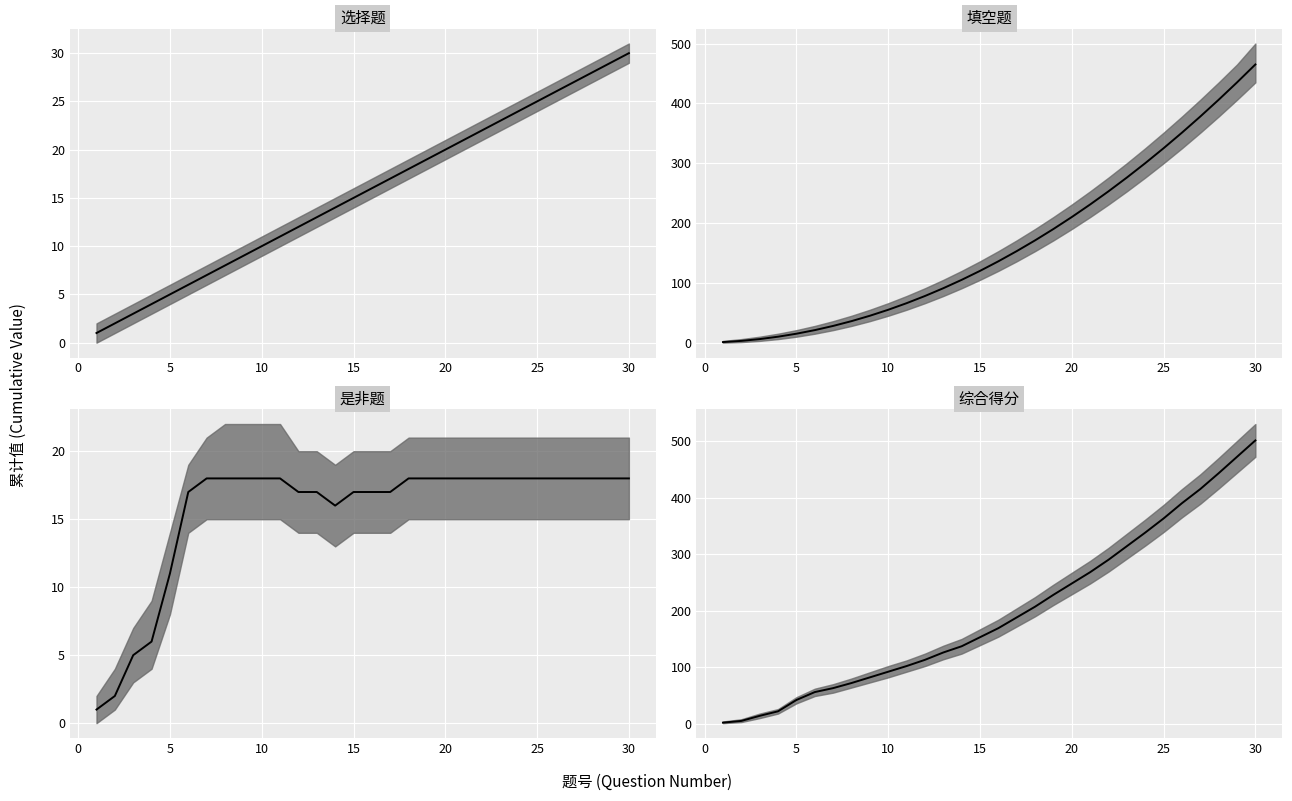

Is it true that 填空题累计 equals 514 at 25?

False